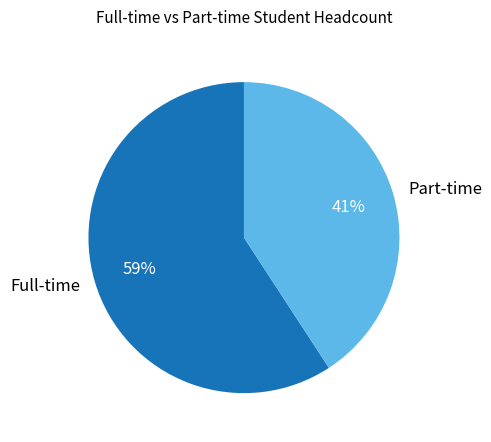

How many slices are in this pie chart?

2